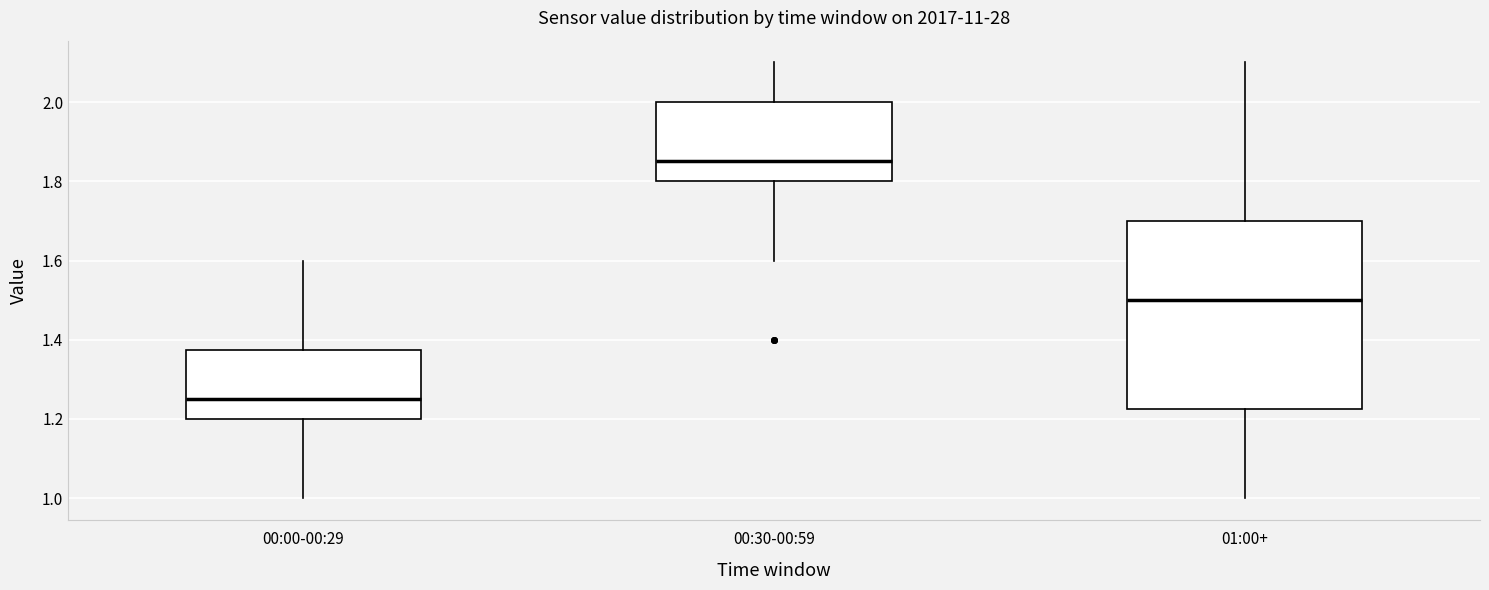

Where does the median line of the box for 00:00-00:29 sit on the y-axis? The values are not printed on the chart, so give them approximately, as read against the axis.

1.26